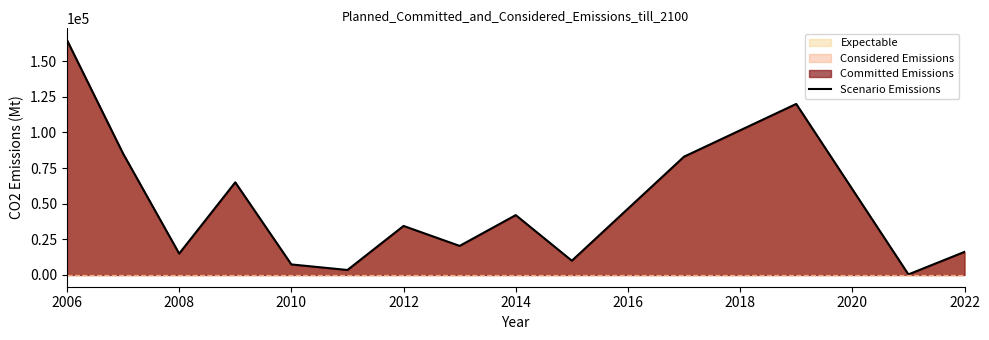

What position from the right is 2006?

14